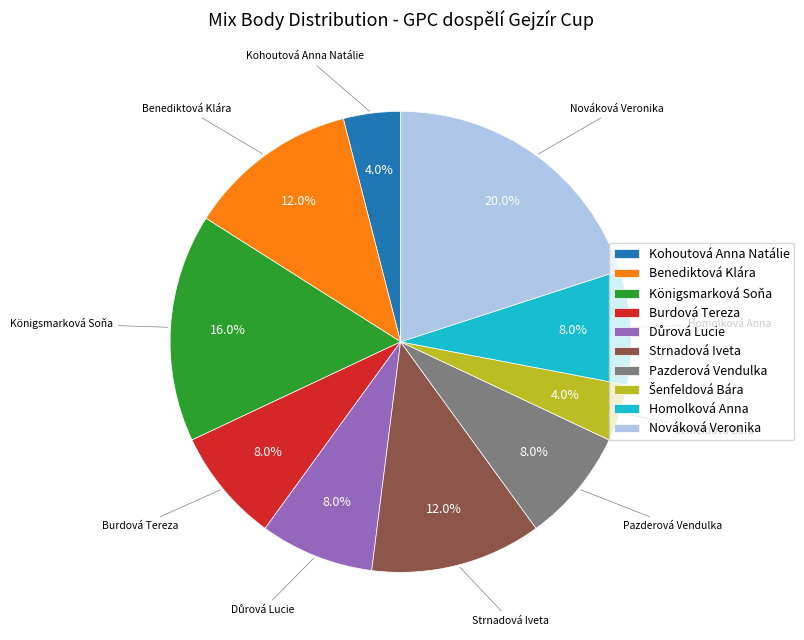

What percentage is NOT represented by Benediktová Klára?

88.0%